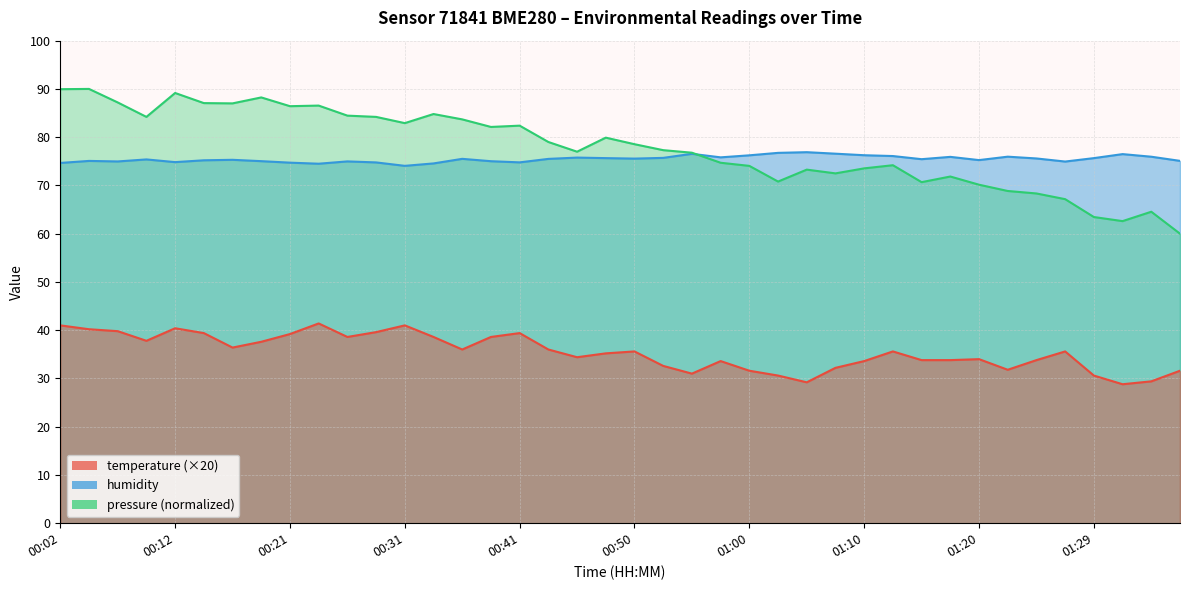

What are all the series names shown in the legend?

temperature, humidity